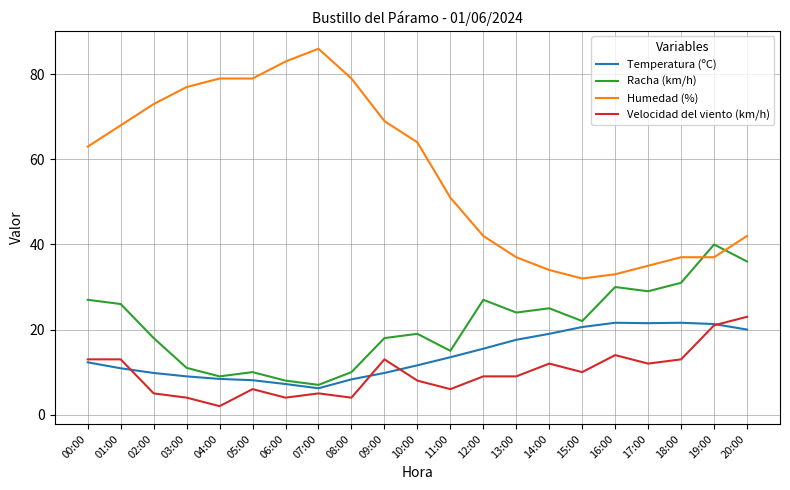

What is the greatest value displayed?

86.0